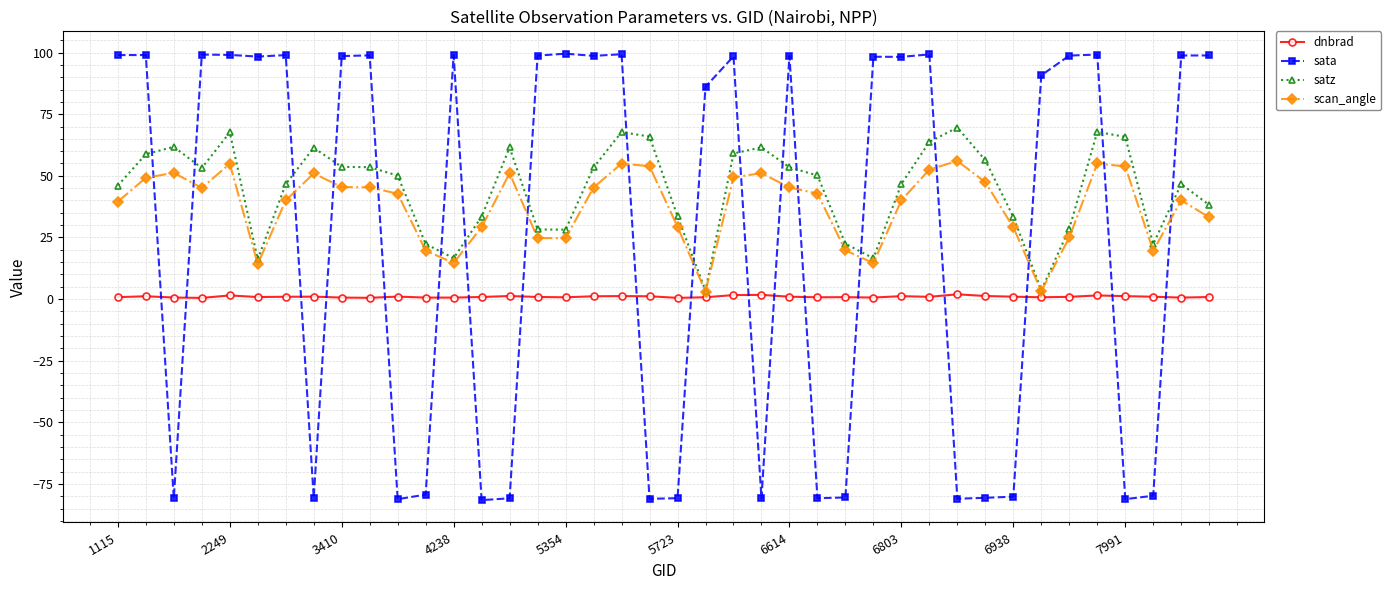

What is the sum of all scan_angle values?

1506.9